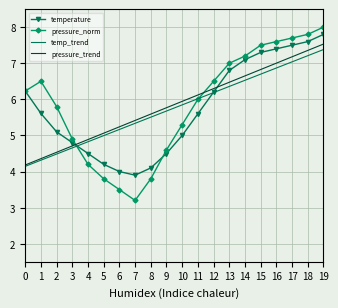

In pressure_norm, how many points are lower than both neighbors (excluding endpoints)?

1